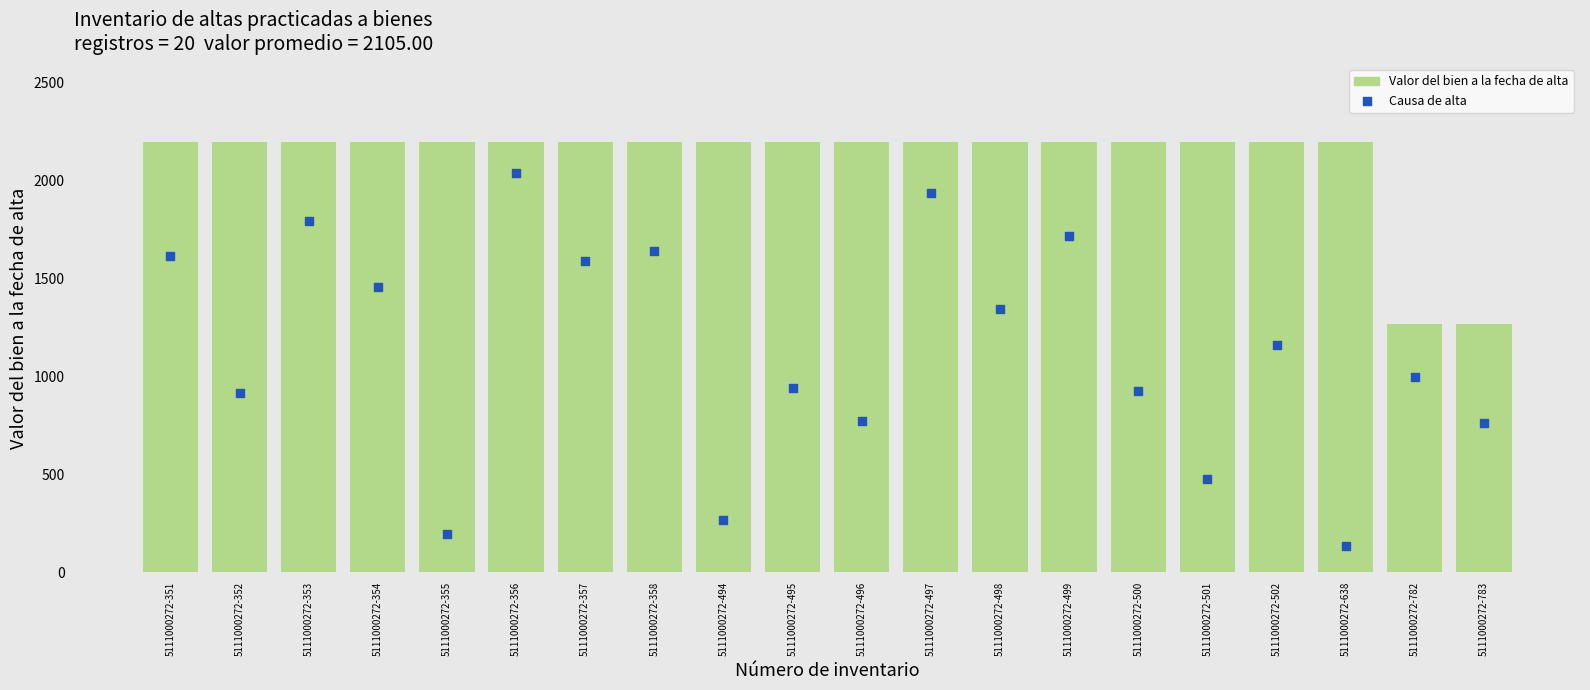

What is the total value across all series at 5111000272-355?

2394.9